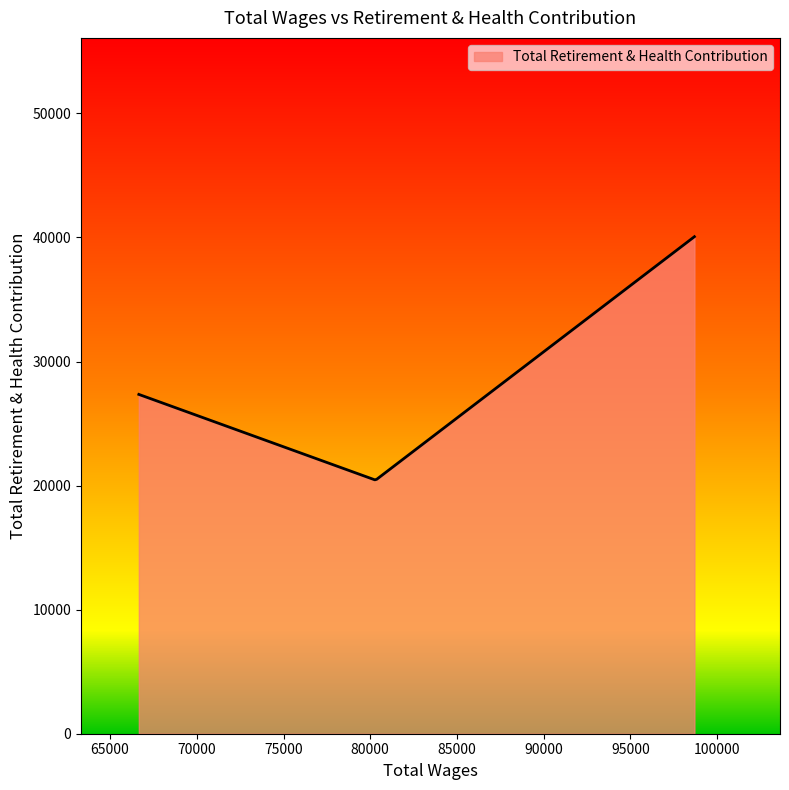

Rank the categories by value from highest to lowest.

98690.0, 66659.0, 80311.0